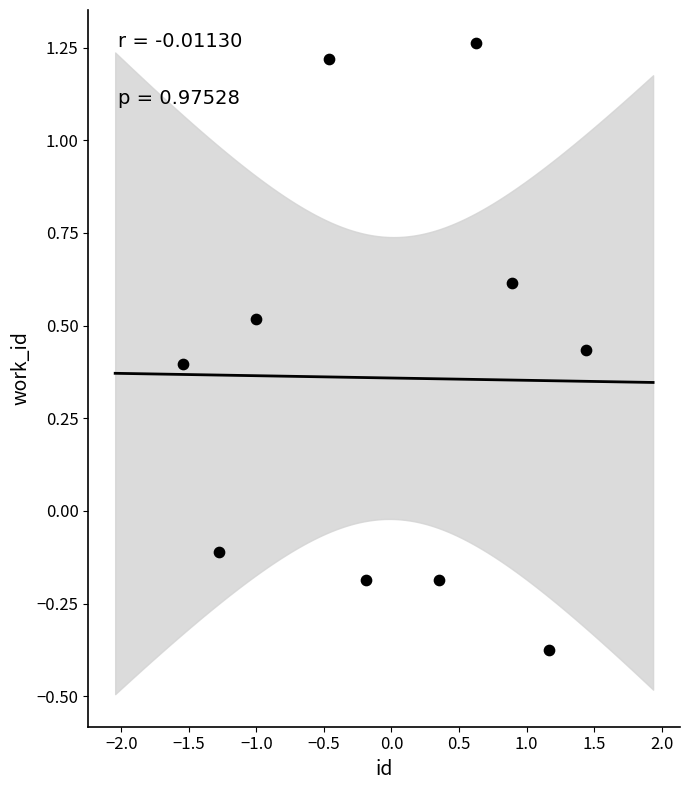

What is the range of Y values (max minus min)?

1.6